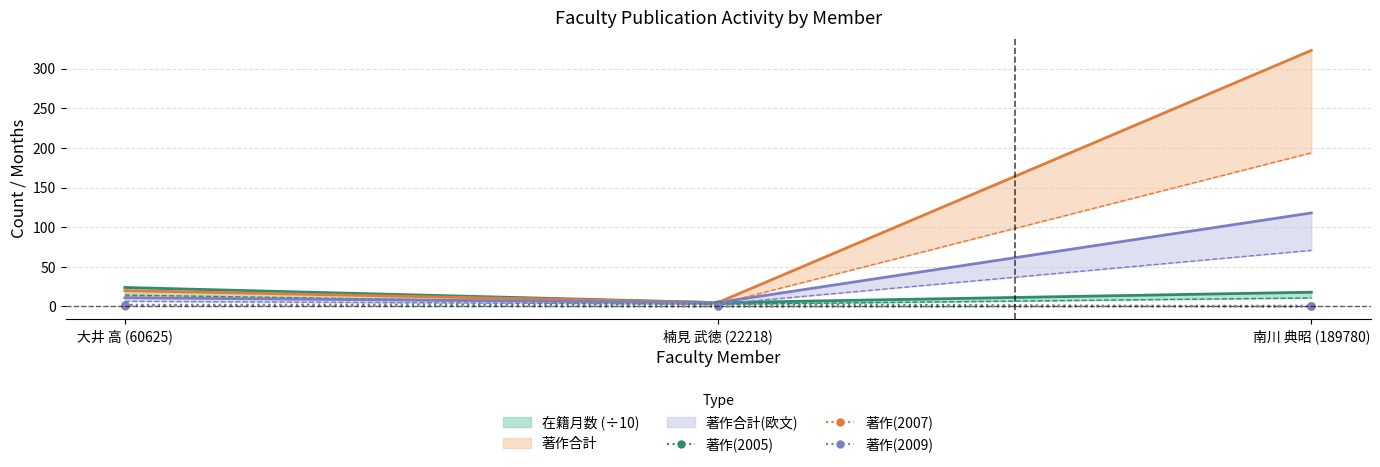

The 著作(2009) series shows 1 at 南川 典昭 (189780). True or false?

True